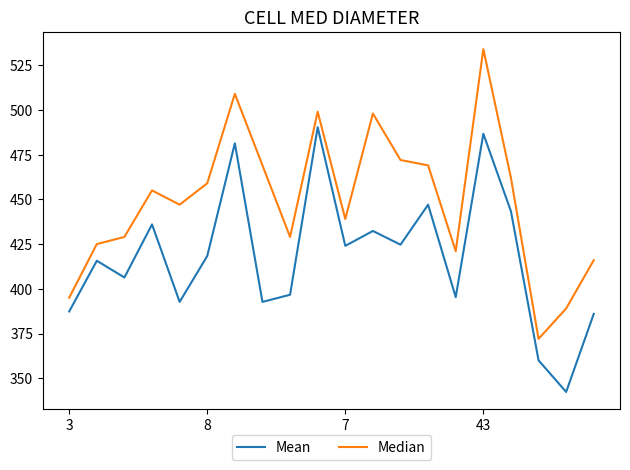

What is the minimum value shown in the chart?

342.3